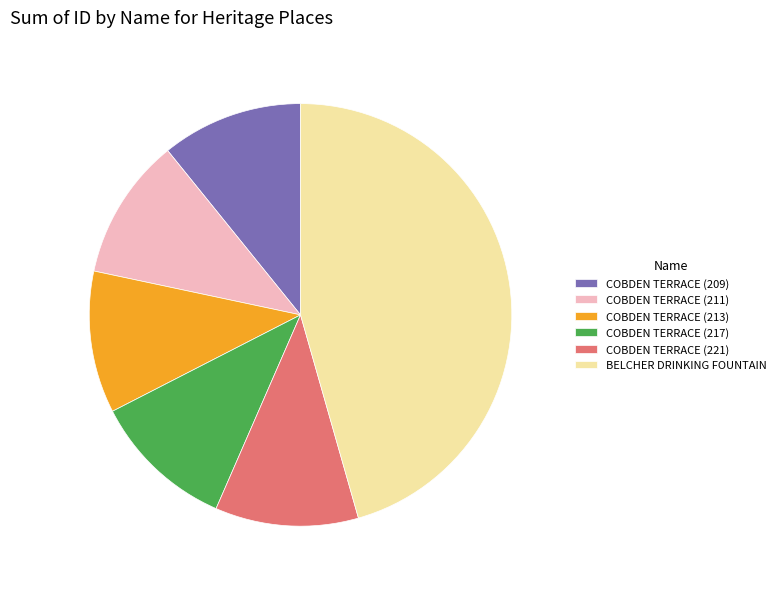

What is the ratio of the value at COBDEN TERRACE (211) to the value at COBDEN TERRACE (221)?

1.0